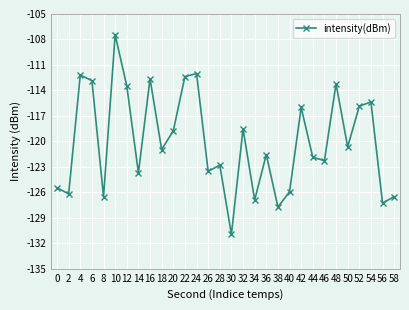

How many points are lower than both their immediate neighbors (excluding endpoints)?

11